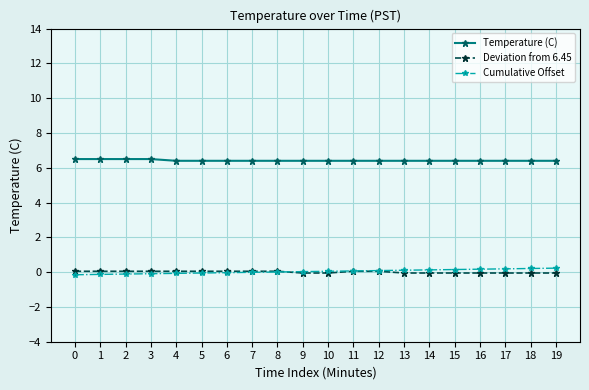

What are all the series names shown in the legend?

Temperature (C), Deviation from 6.45, Cumulative Offset